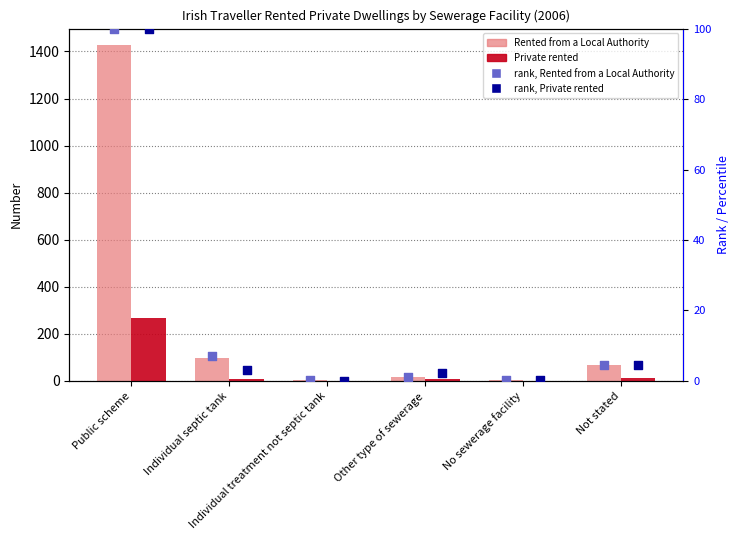

Which series has the widest spread of Y values?

Rented from a Local Authority